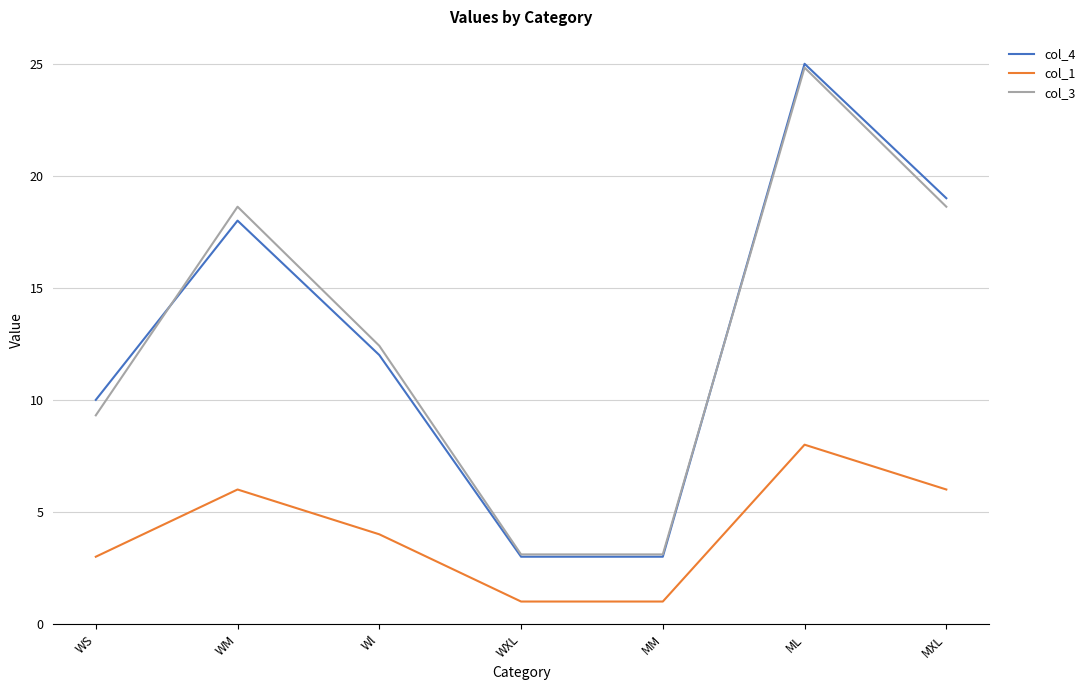

Reading right to left, list all the values displayed in this chart.

col_4: 19.0	25.0	3.0	3.0	12.0	18.0	10.0
col_1: 6.0	8.0	1.0	1.0	4.0	6.0	3.0
col_3: 18.6	24.8	3.1	3.1	12.4	18.6	9.3